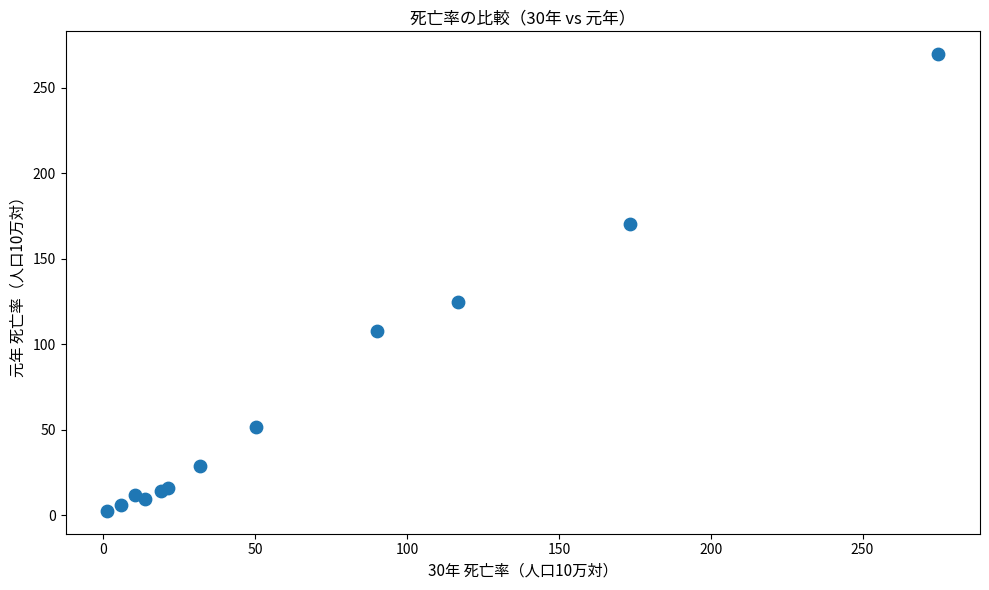

What Y value in the scatter plot is closest to 136?

124.6